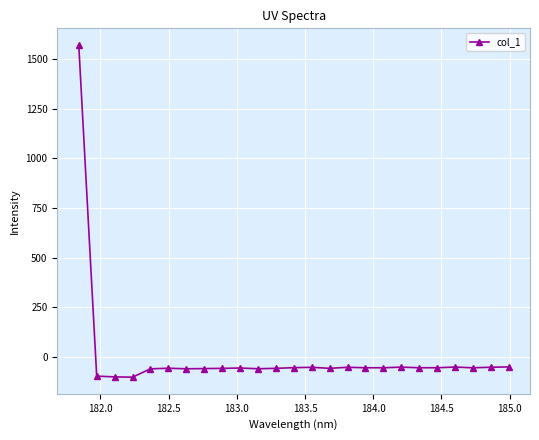

What is the difference between the maximum and minimum values?

1672.6